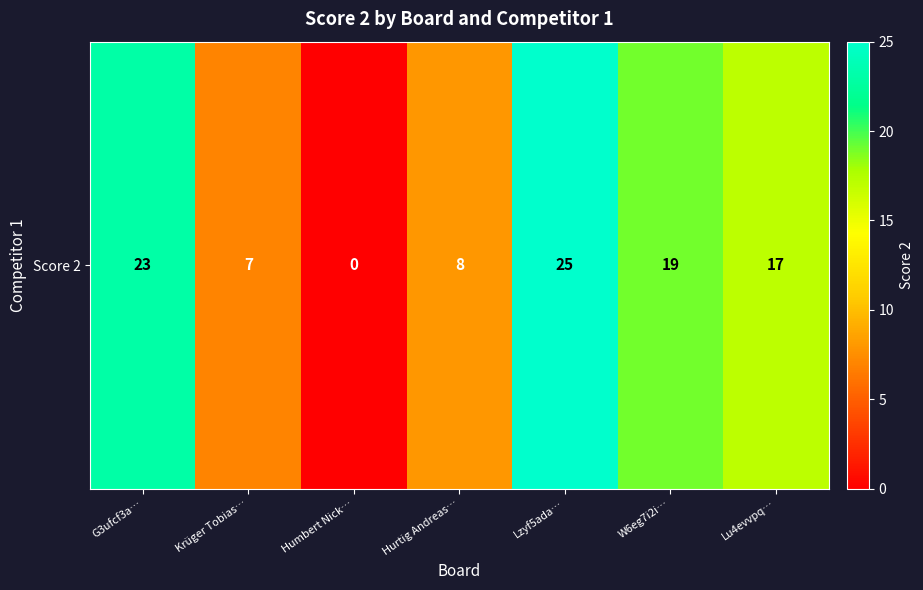

What is the change in value from Hurtig Andreas… to Lu4evvpq…?

+9